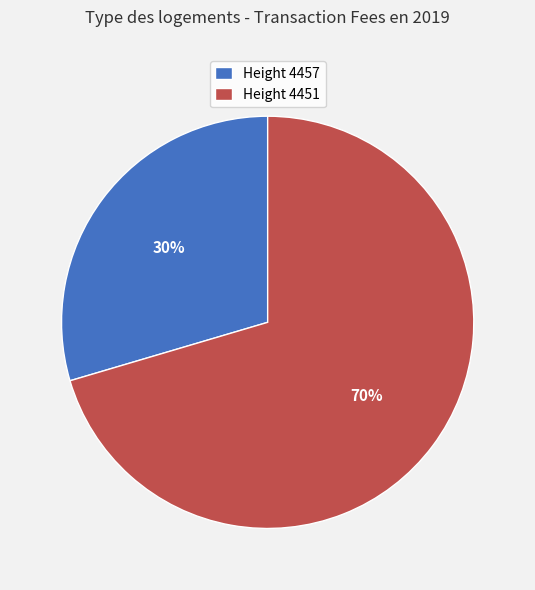

To the nearest percent, what is the average slice percentage?

50%